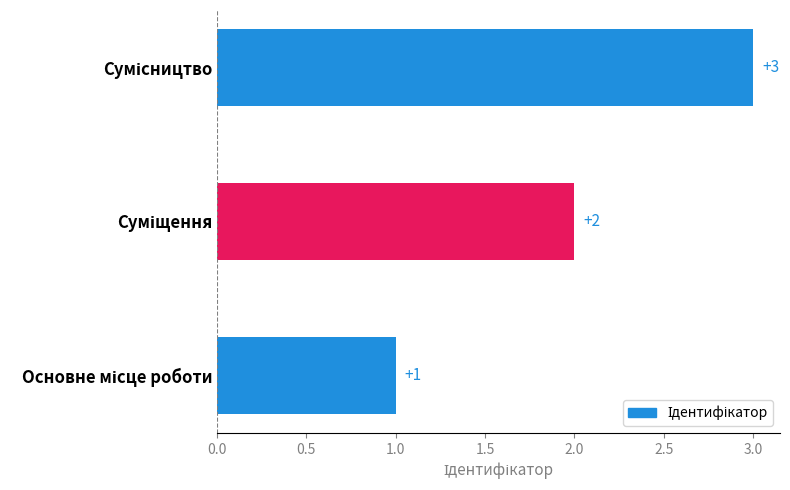

How many values are between 1 and 3?

3